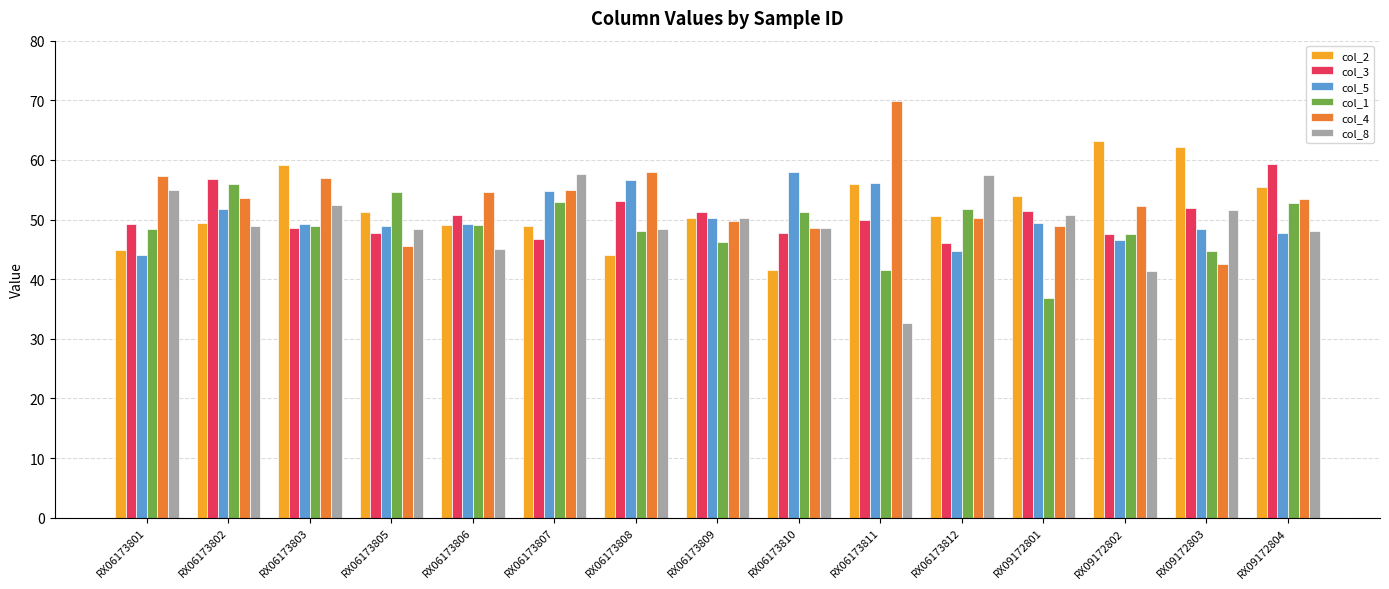

Read the col_8 value at RX06173805.

48.5